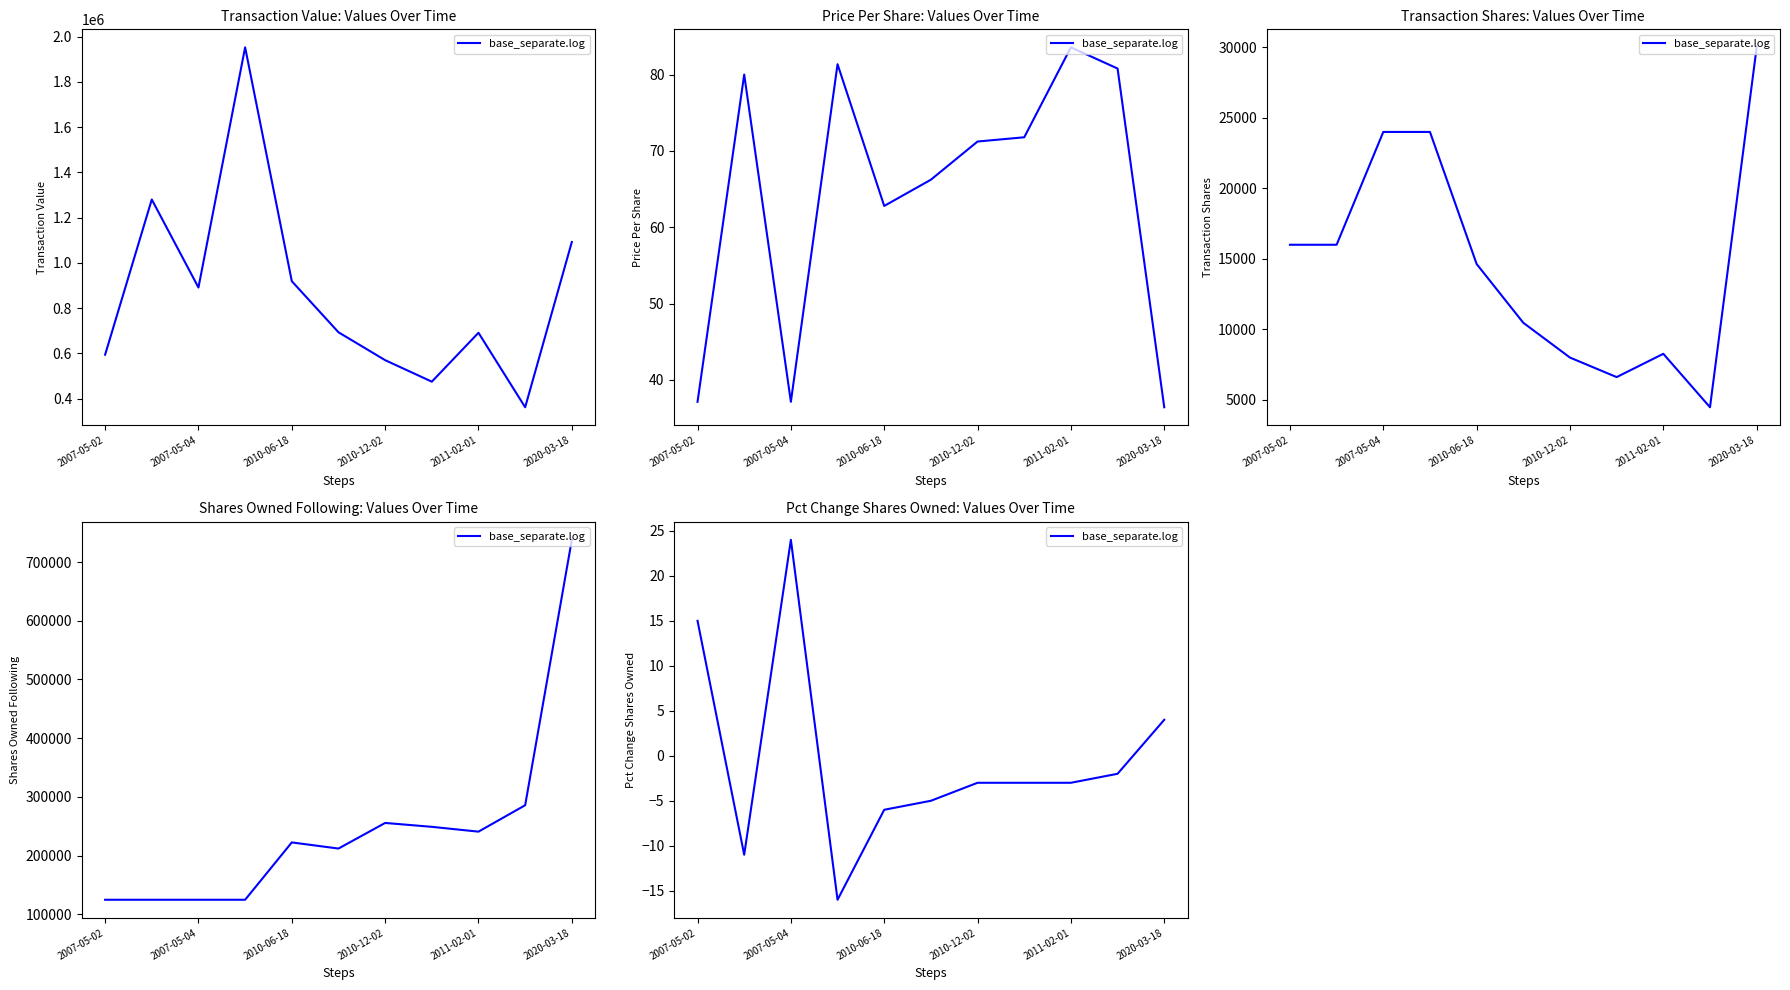

What is the value of the 9th point from the left?

-3